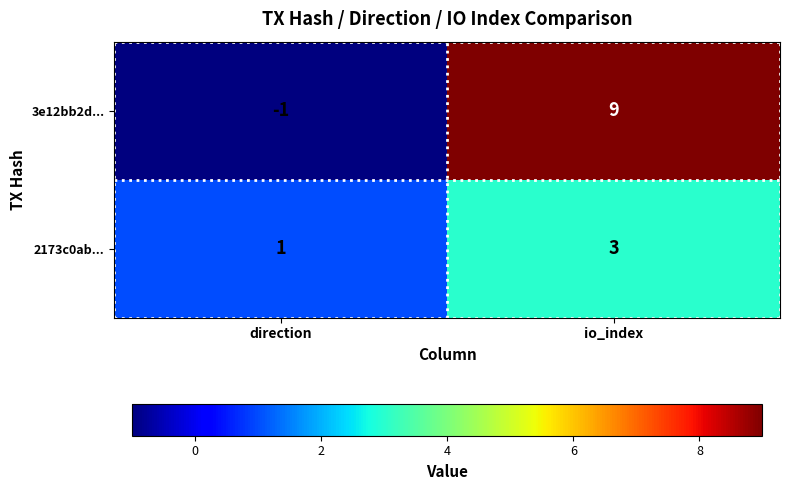

What is the sum of the 3e12bb2d... values at direction and io_index?

8